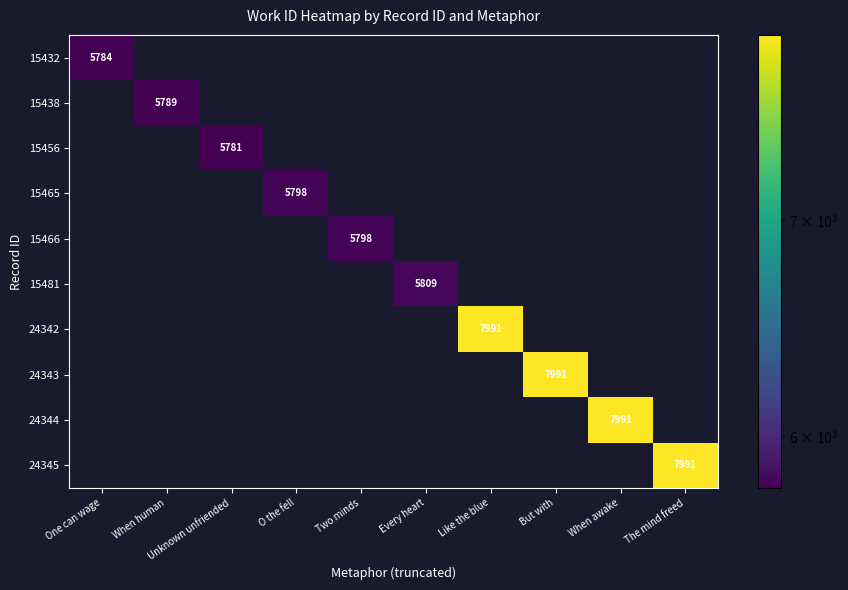

Which category has the highest value across all series?

Like the blue